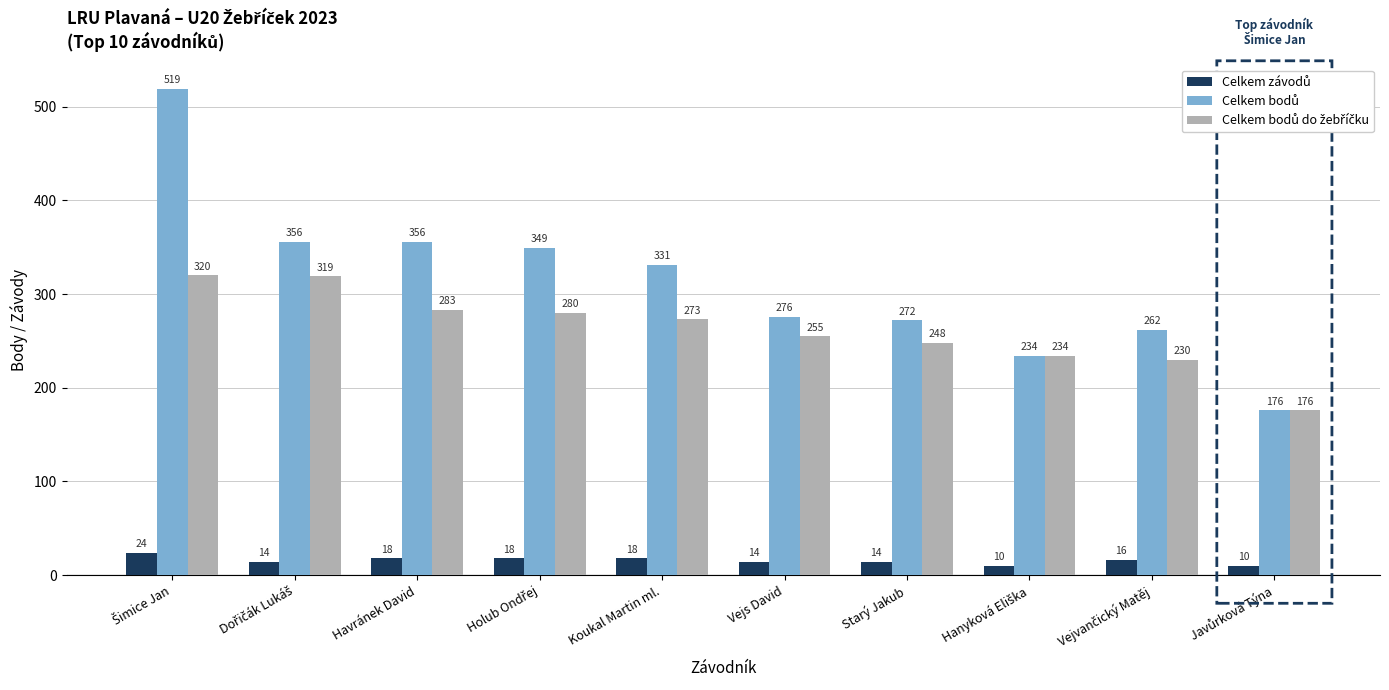

What is the smallest value displayed?

10